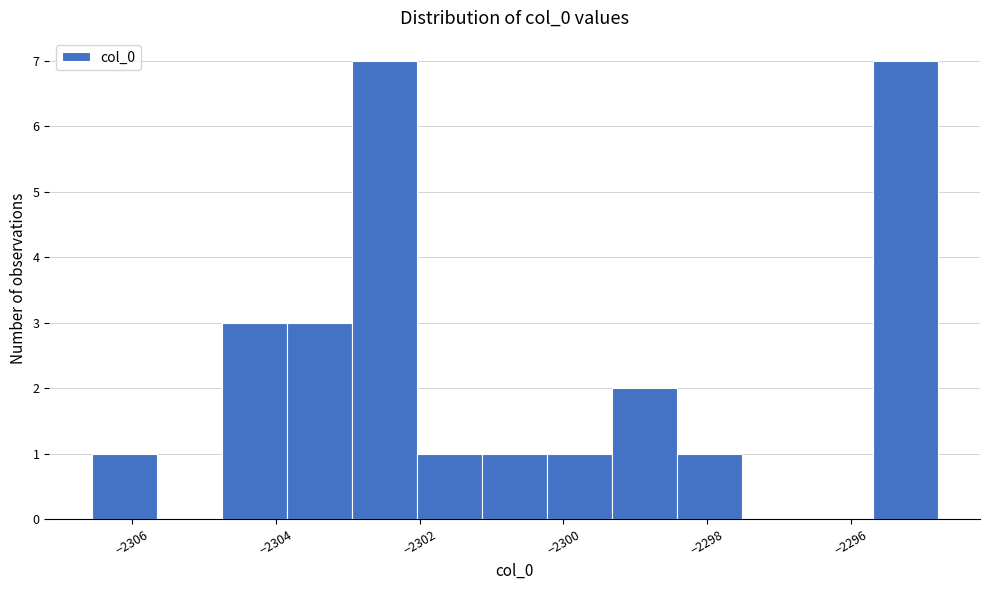

Reading left to right, transcribe this chart: for each bar, give the range it covers on the x-axis and its height. Neither the bar edges nor the heights are printed on the chart, so give them approximately, as read against the axes.

-2306.6 to -2305.6: 1
-2305.6 to -2304.8: 0
-2304.8 to -2303.8: 3
-2303.8 to -2303.0: 3
-2303.0 to -2302.0: 7
-2302.0 to -2301.2: 1
-2301.2 to -2300.2: 1
-2300.2 to -2299.4: 1
-2299.4 to -2298.4: 2
-2298.4 to -2297.6: 1
-2297.6 to -2296.6: 0
-2296.6 to -2295.8: 0
-2295.8 to -2294.8: 7